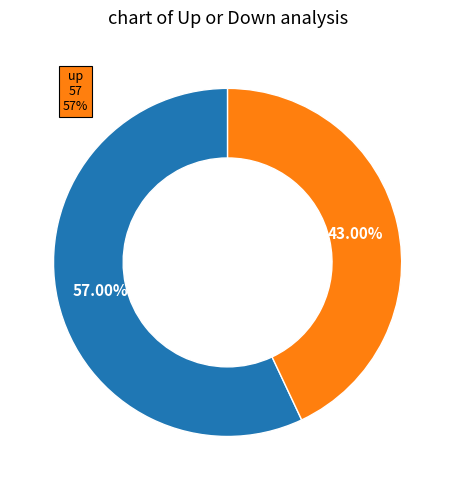

Does any single category account for the majority?

Yes